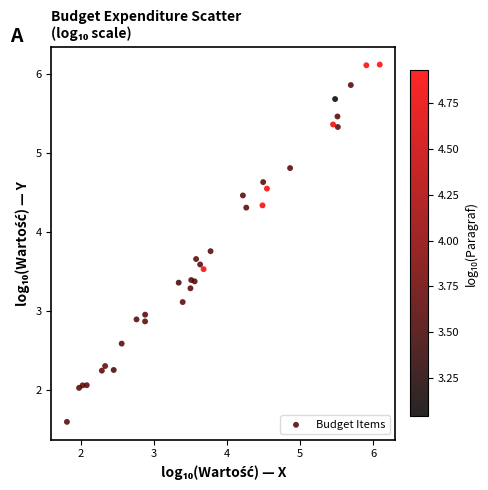

What Y value in the scatter plot is closest to 3?

2.9